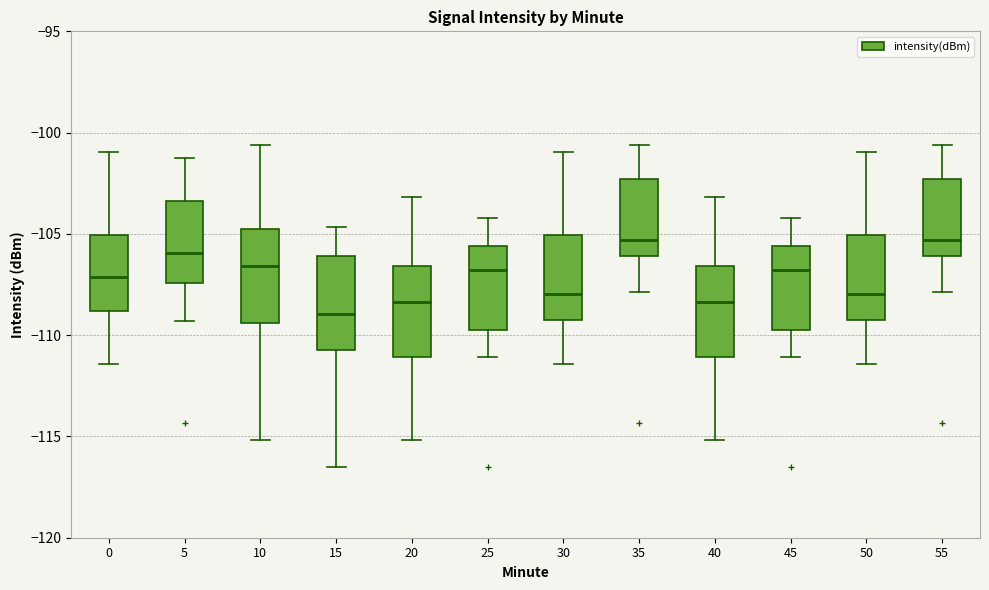

Where does the lower whisker of the box at x = 5 end on the y-axis? The values are not printed on the chart, so give them approximately, as read against the axis.

-109.5